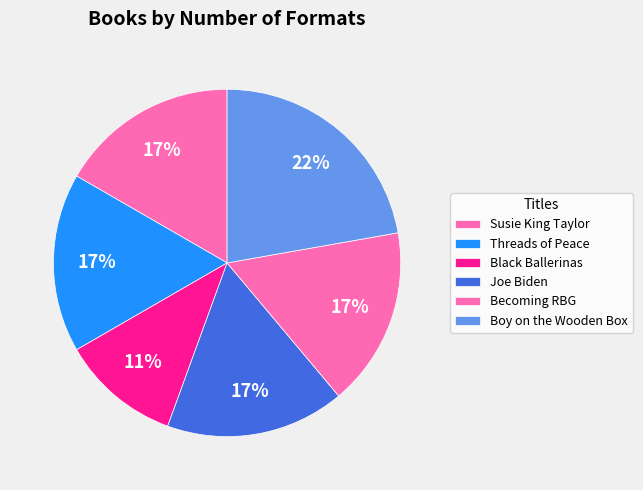

Is it true that Black Ballerinas is 2% of the pie?

False